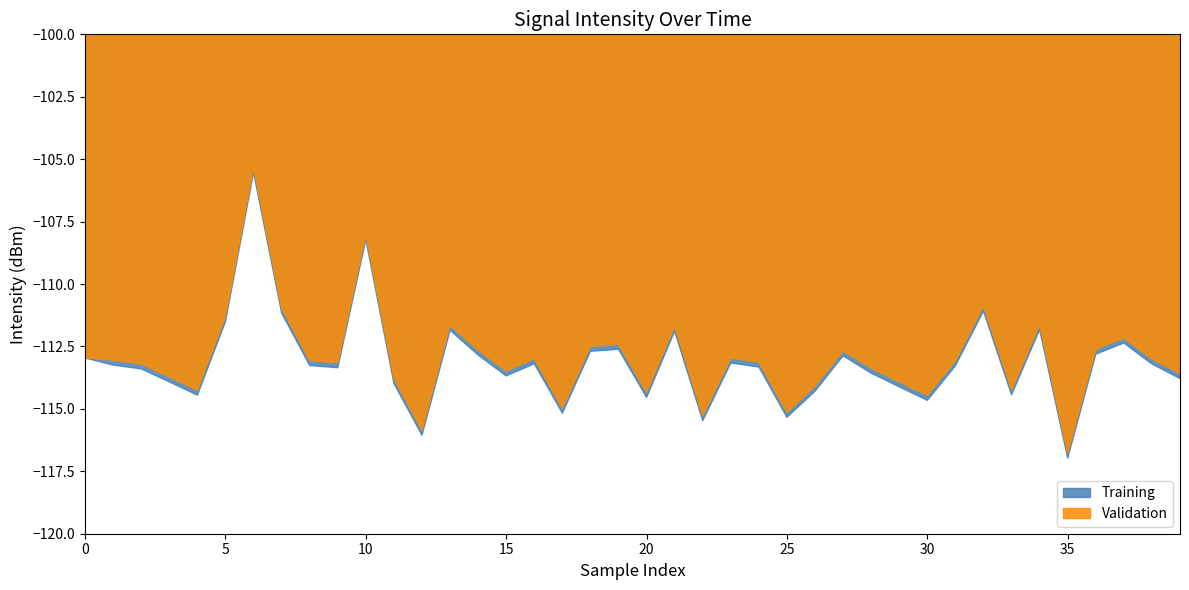

How many values in the Training series exceed -113?

15